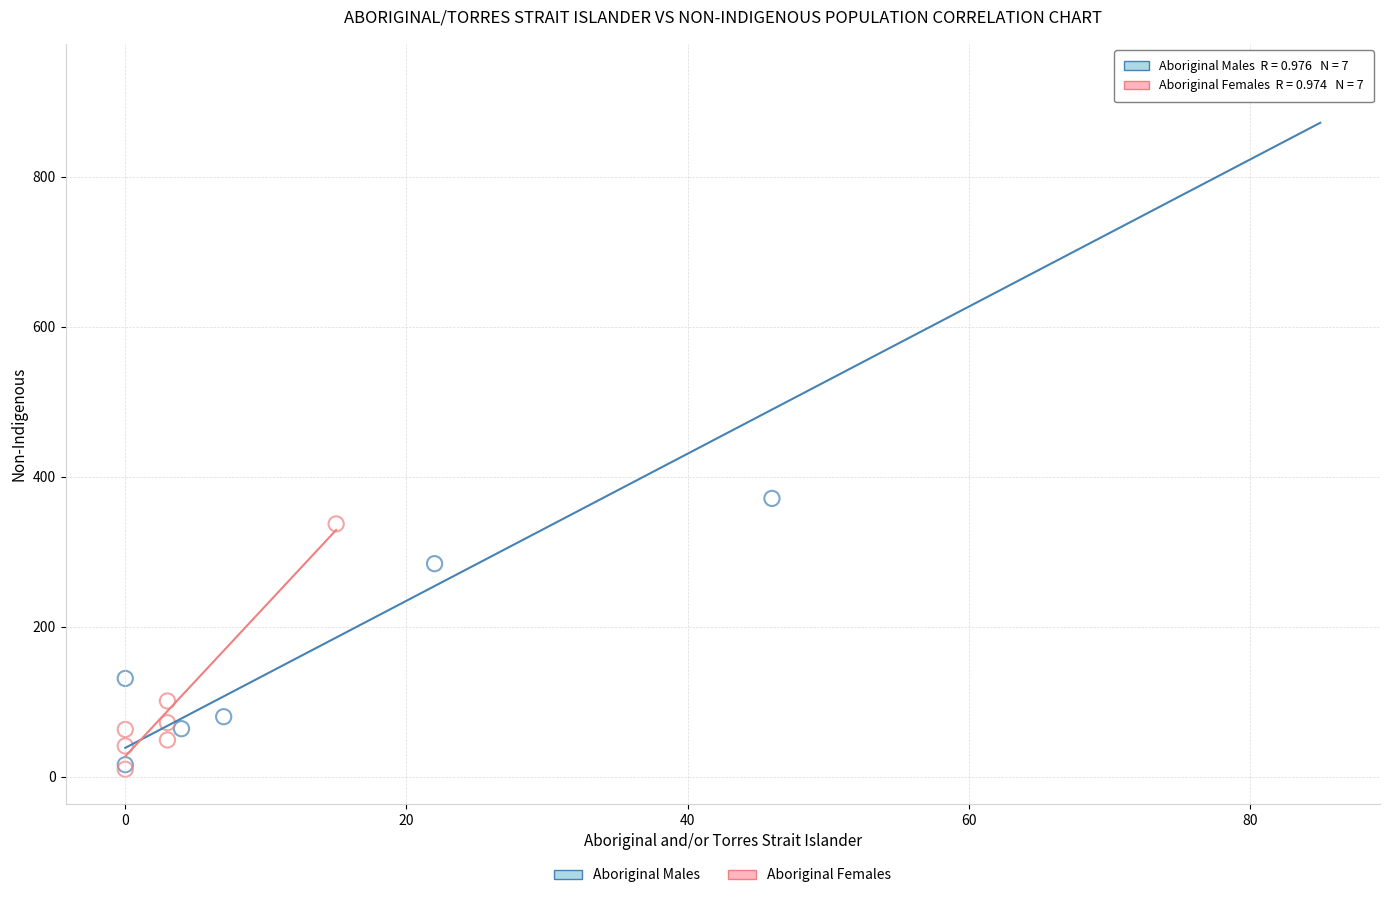

Which series contains the highest Y value?

Aboriginal Males